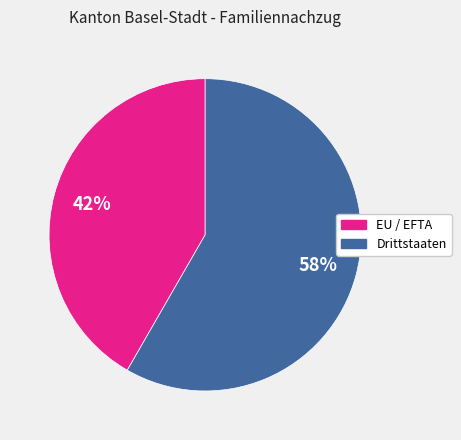

What is the ratio of the value at Drittstaaten to the value at EU / EFTA?

1.4